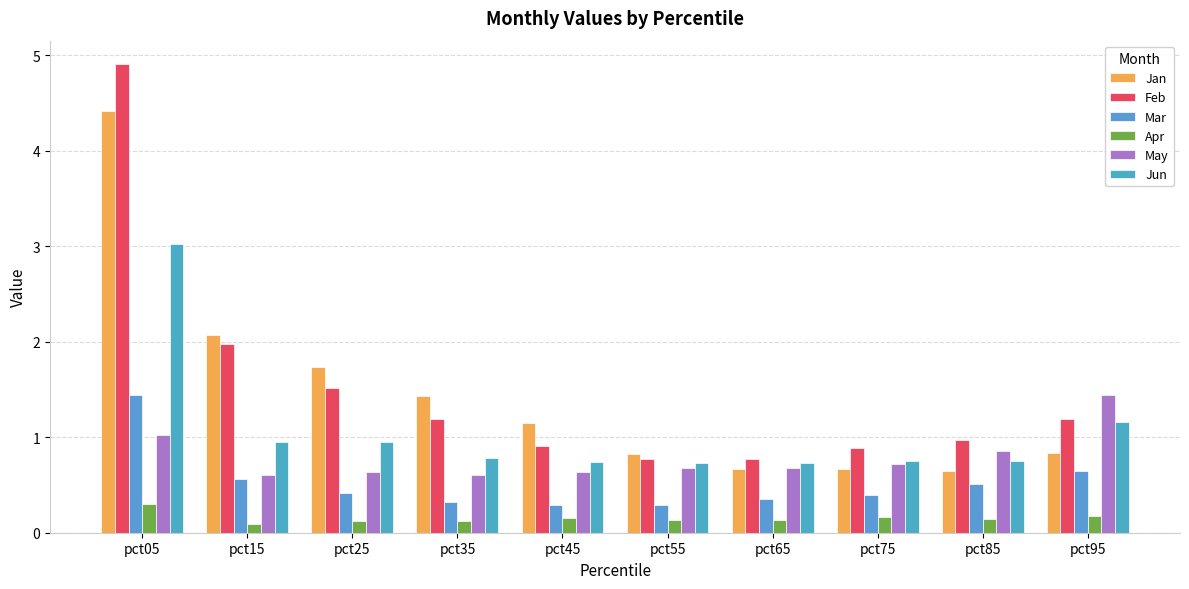

What is the average value of the Jan series?

1.4